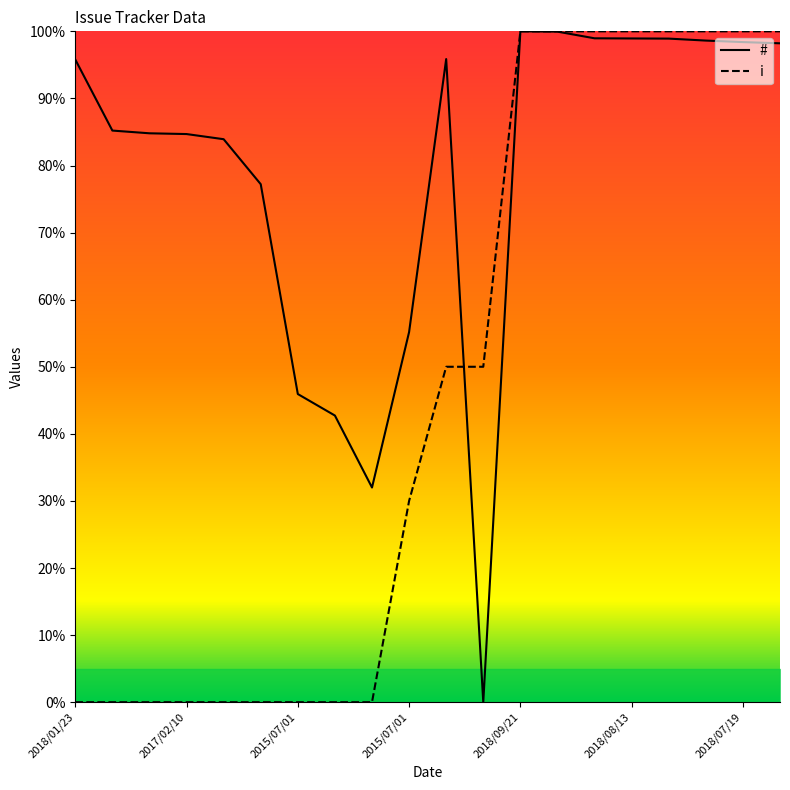

In #, how many points are lower than both neighbors (excluding endpoints)?

2